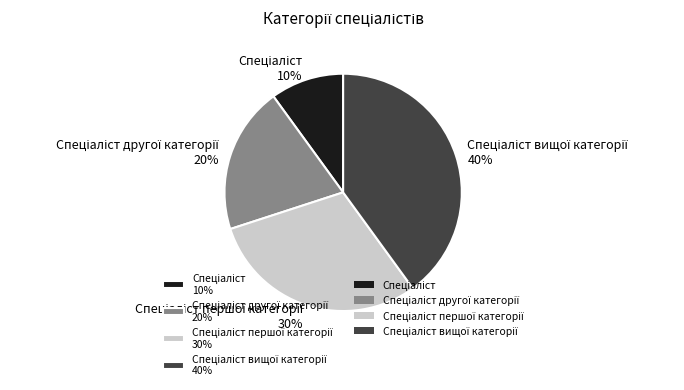

To the nearest percent, what is the average slice percentage?

25%